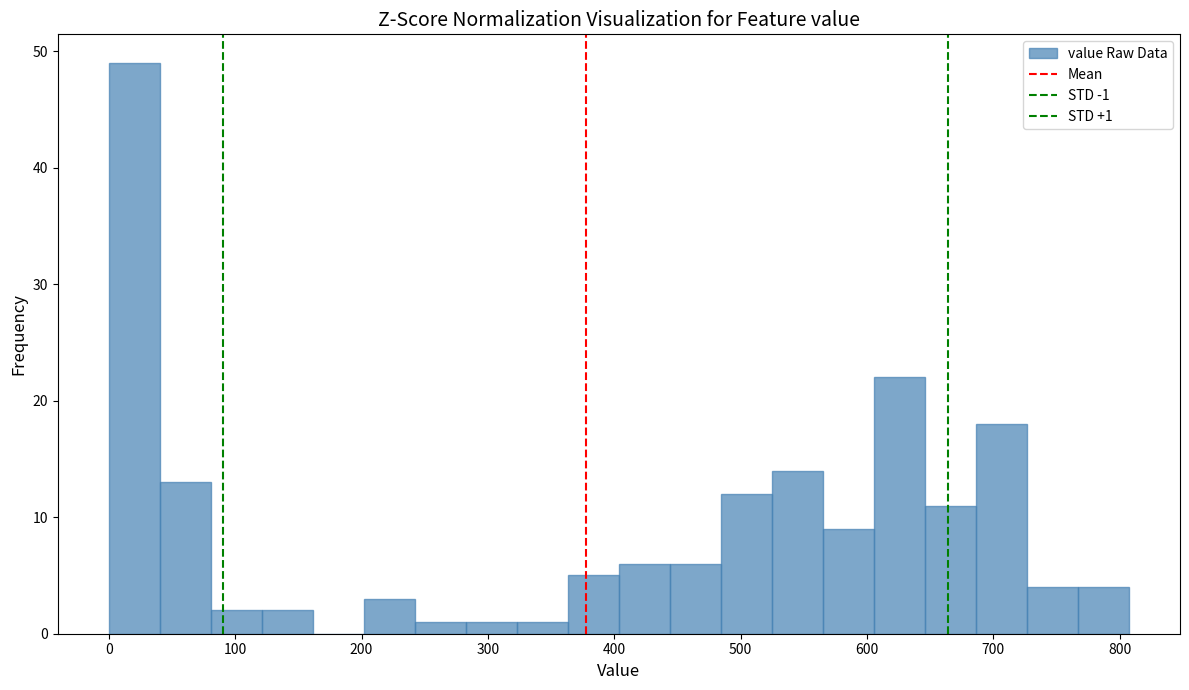

Over which range of the x-axis is the bar tallest?

0 to 40